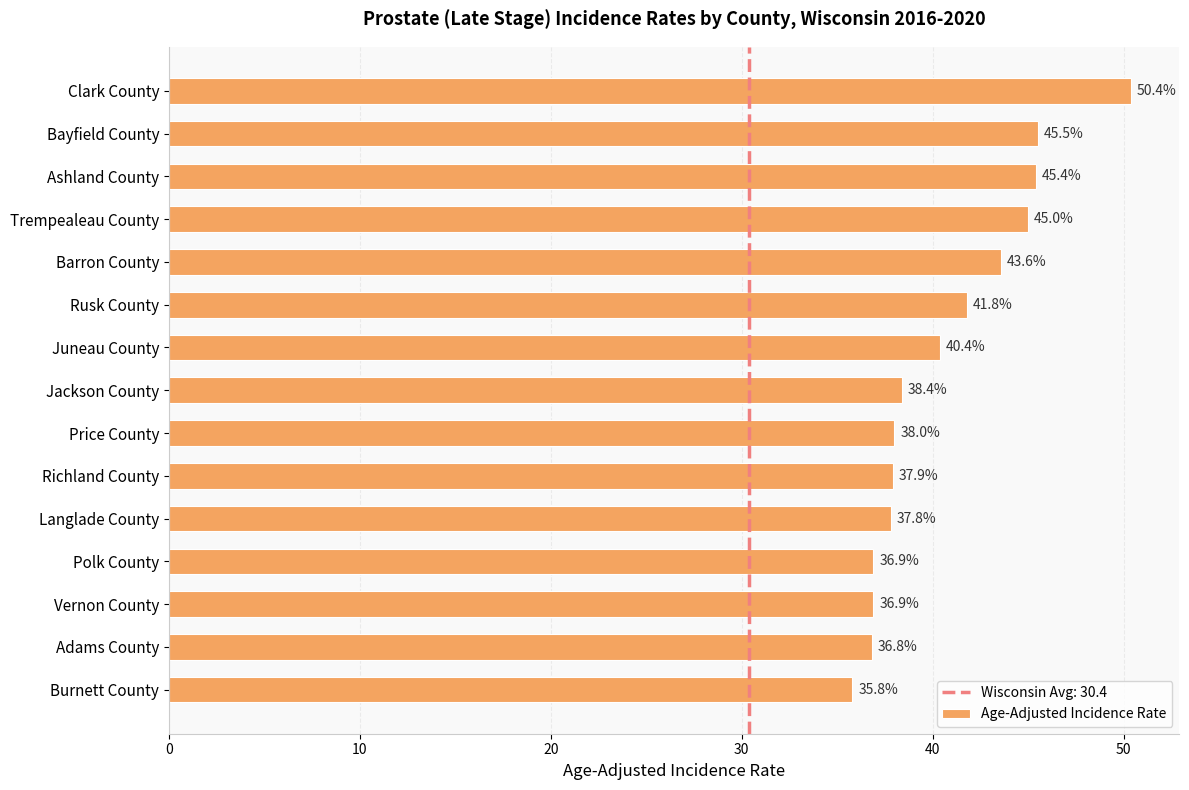

How many bars are there in total?

15